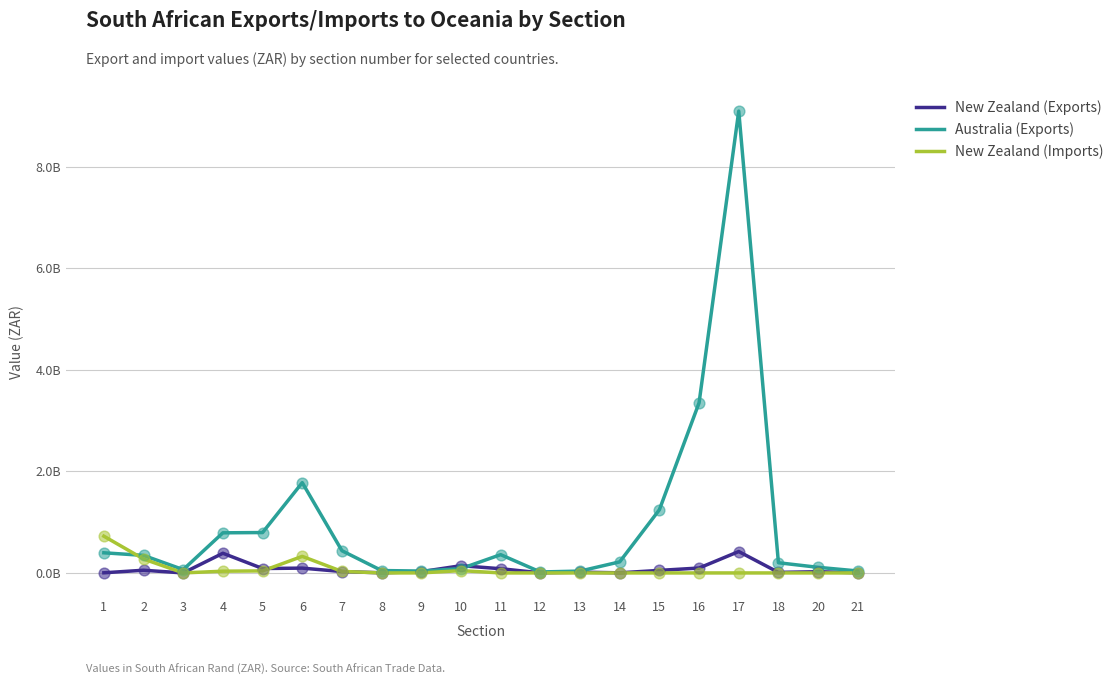

At how many categories does at least one series exceed 1?

4